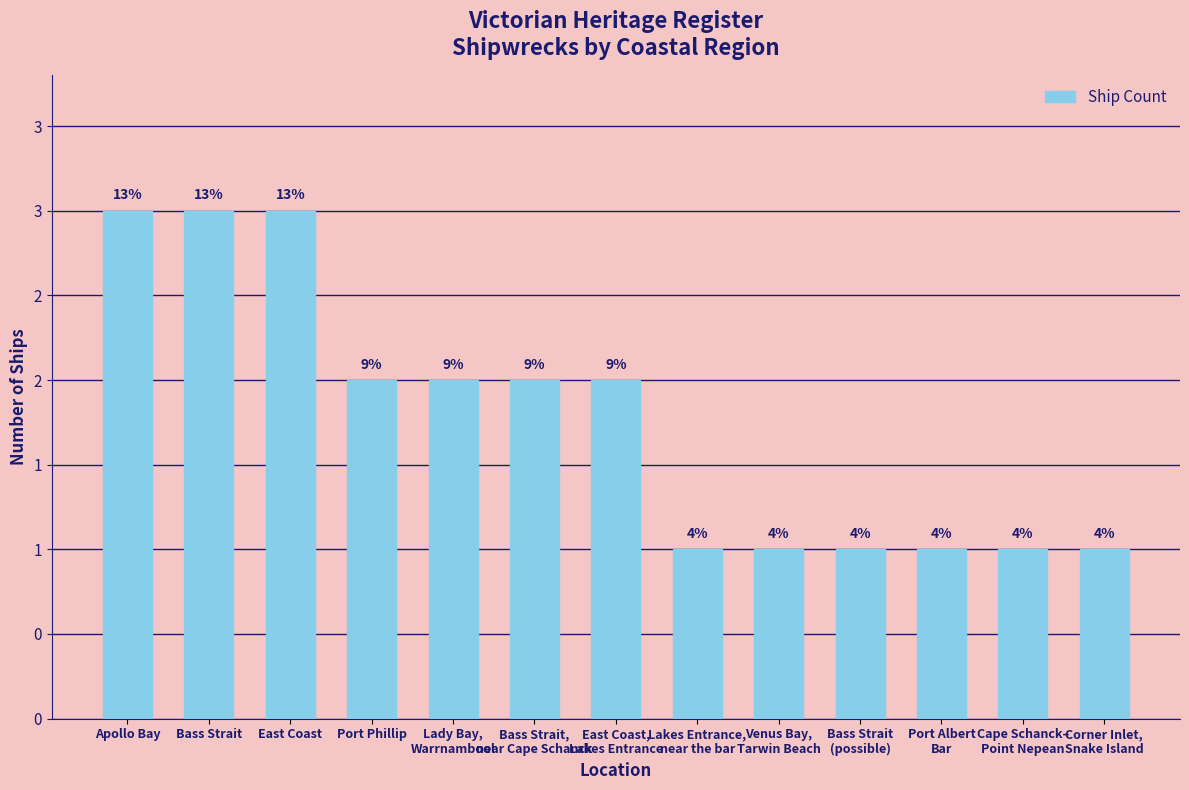

Does the chart contain any negative values?

No